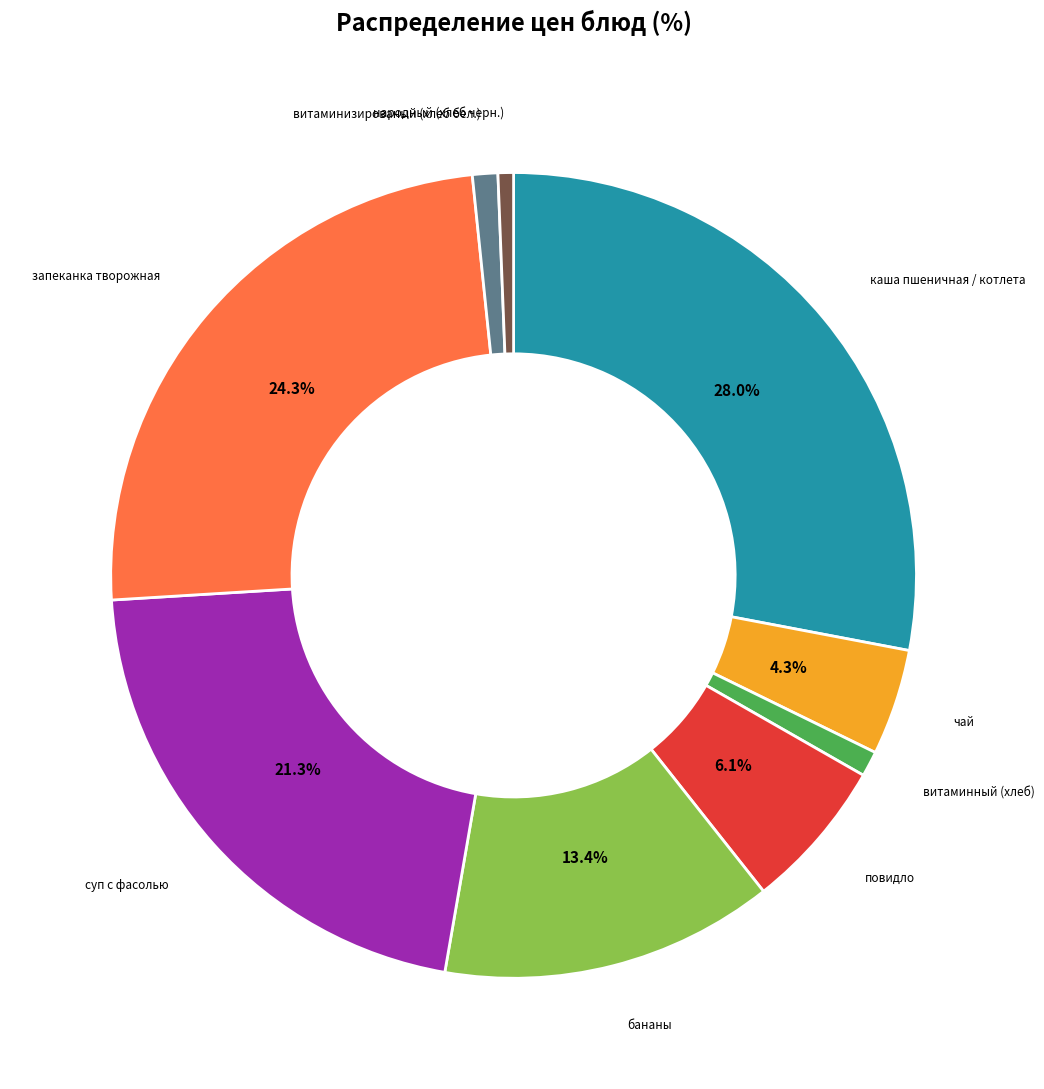

To the nearest percent, what is the average slice percentage?

11%